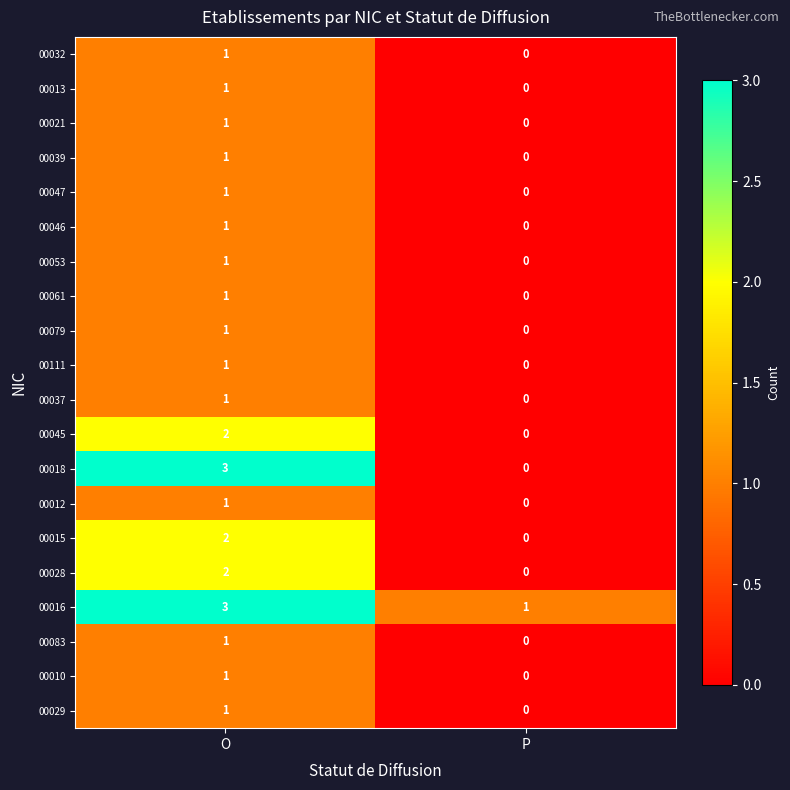

True or false: 00061 has a value of 1 at O.

True